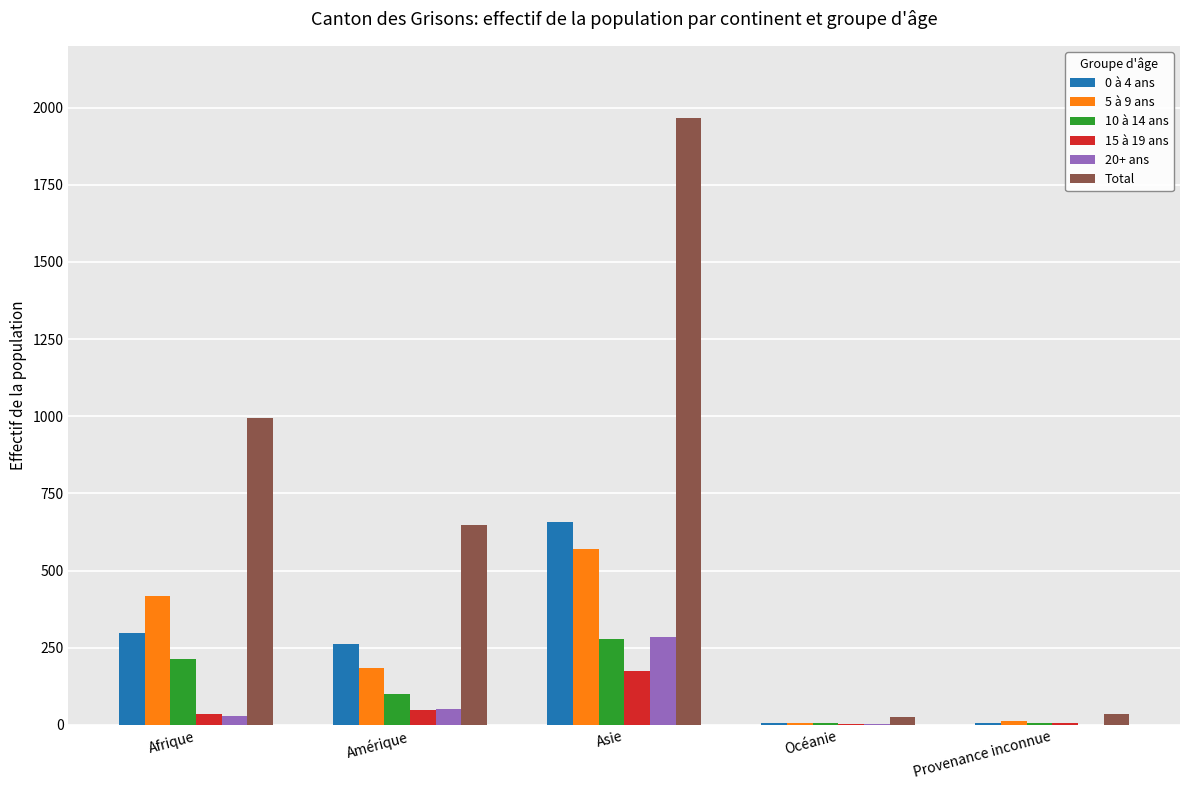

Which series has the largest total across all categories?

Total